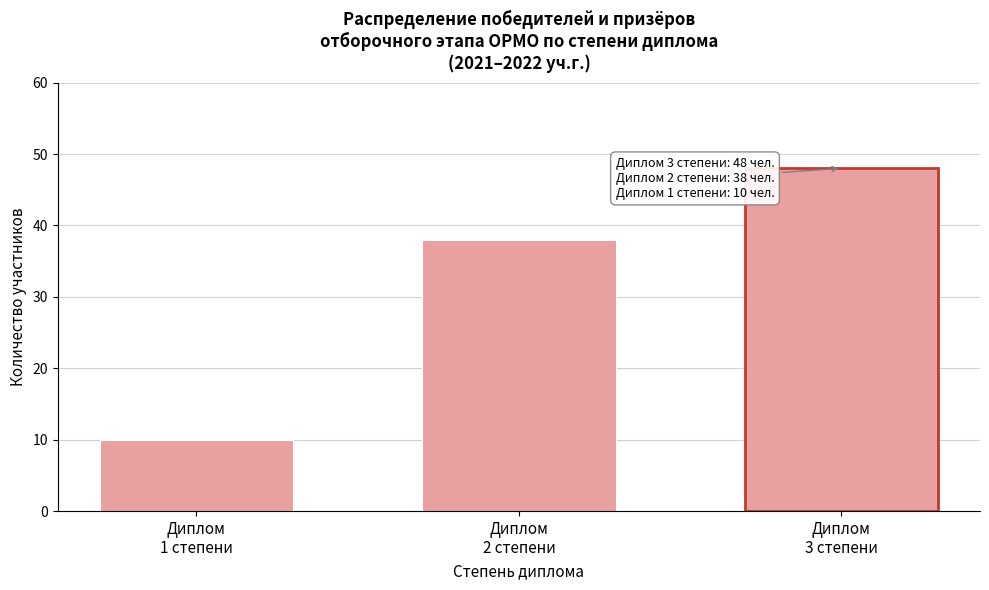

Reading left to right, what are all the values shown in this chart?

10	38	48